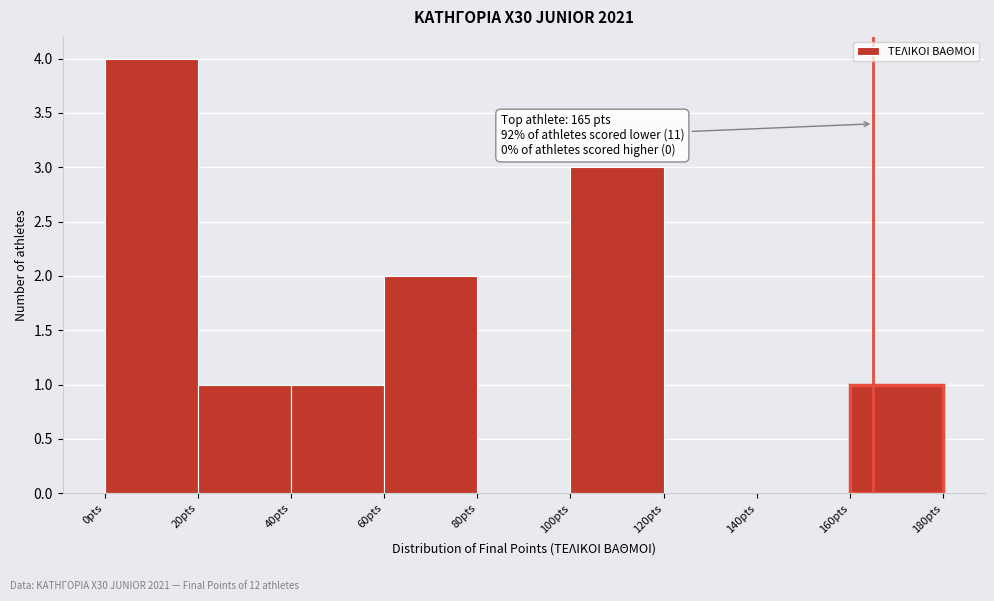

Which range on the x-axis has the tallest bar?

0 to 20